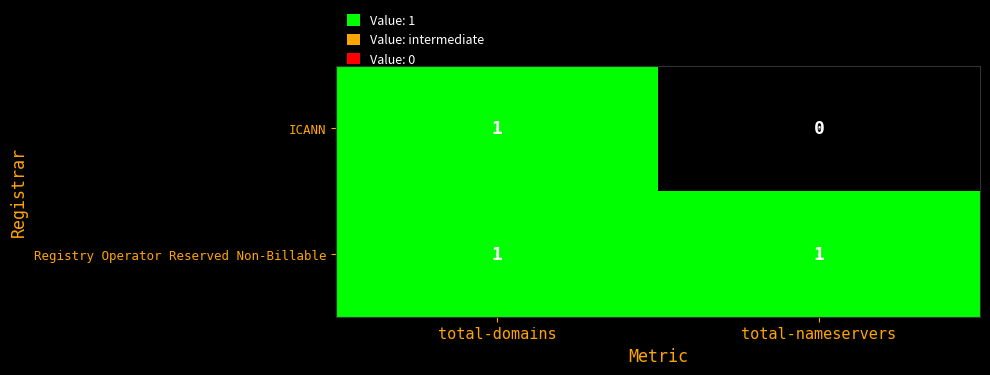

At which label is ICANN closest to 0?

total-nameservers